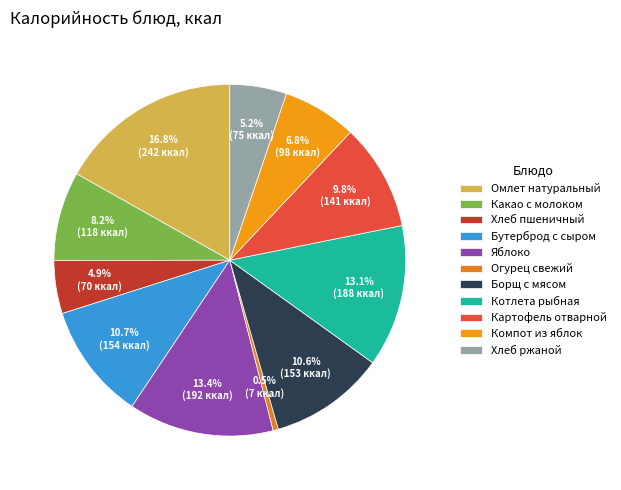

Count the number of slices in the pie.

11